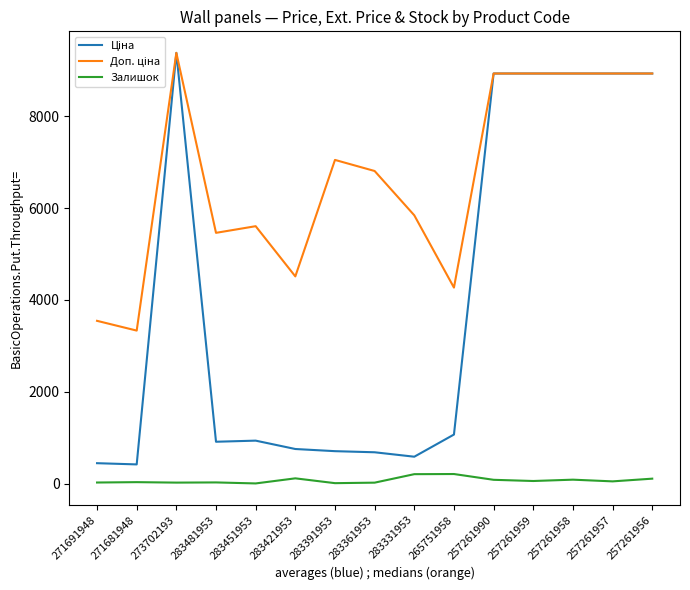

What is the total value across all series at 271691948?

4010.1